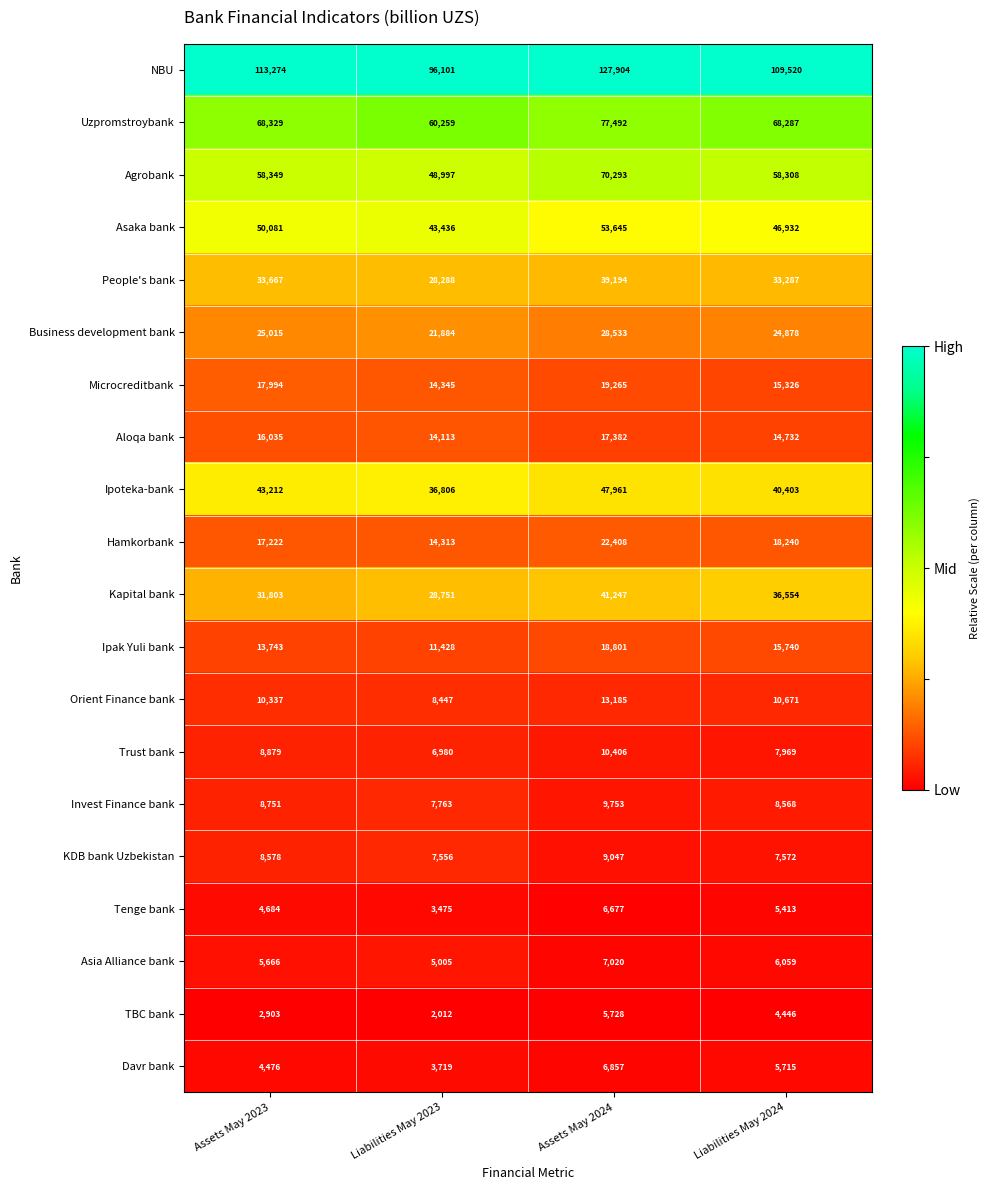

What is the difference between the highest and lowest values at Liabilities May 2023?

94089